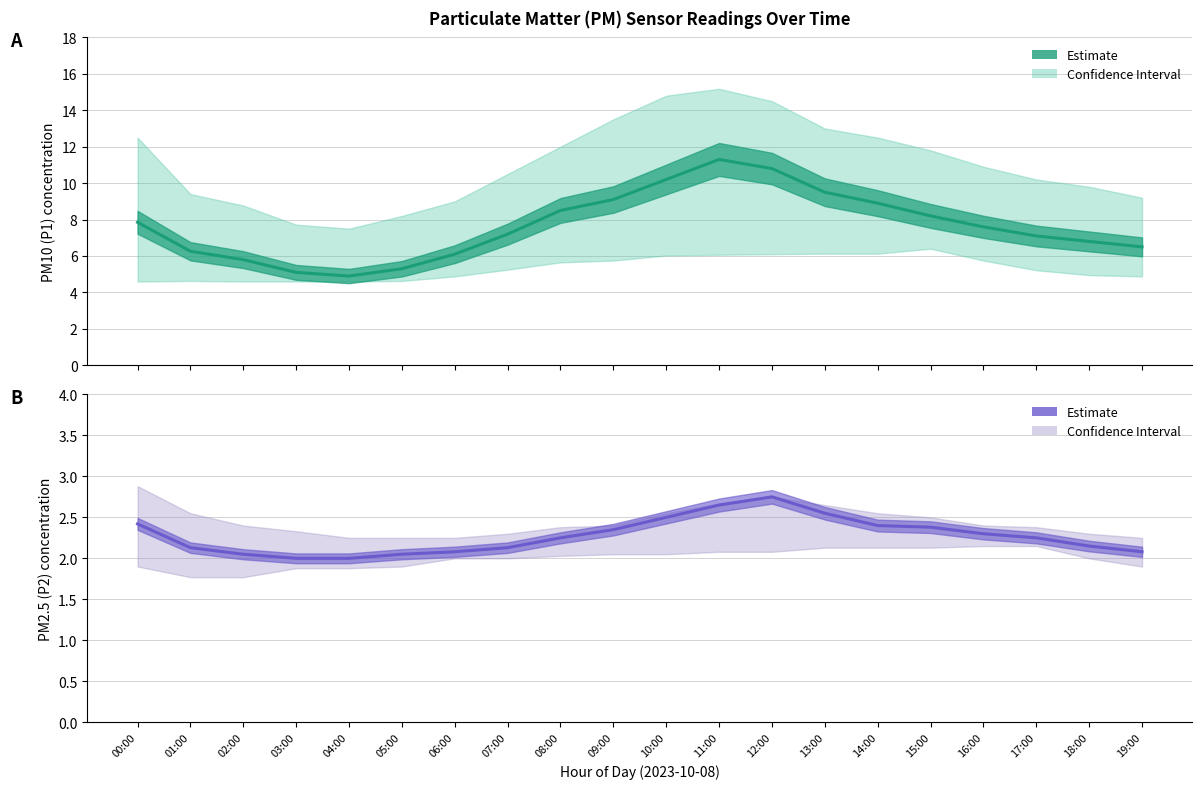

Between 04:00 and 08:00, which series saw the biggest shift?

Estimate (P1)